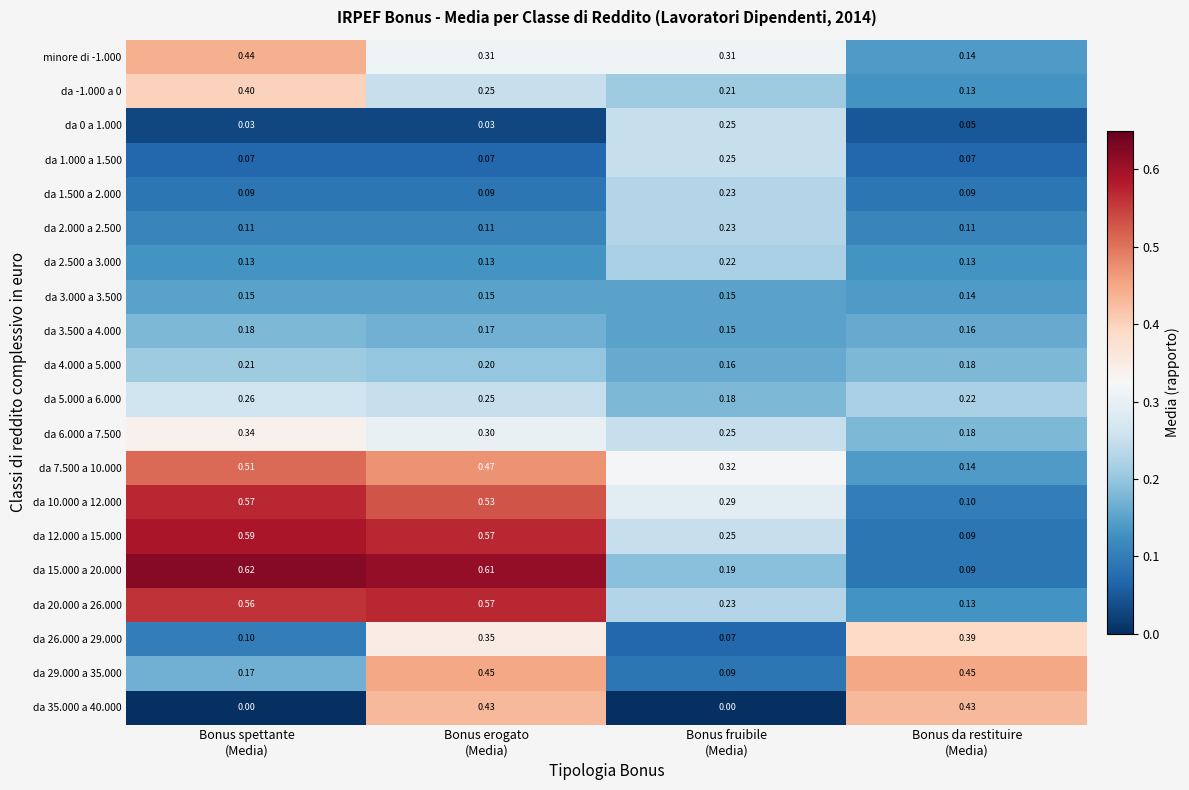

How many distinct data groups are displayed?

20